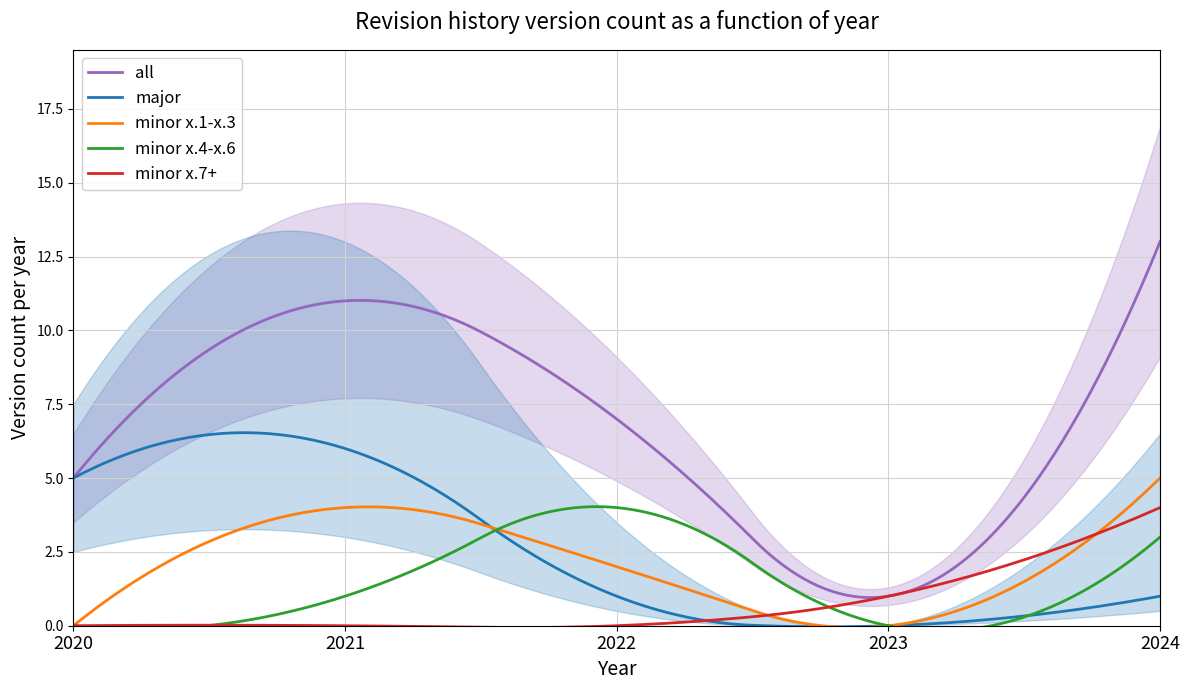

True or false: minor x.1-x.3 and all intersect in this chart.

False